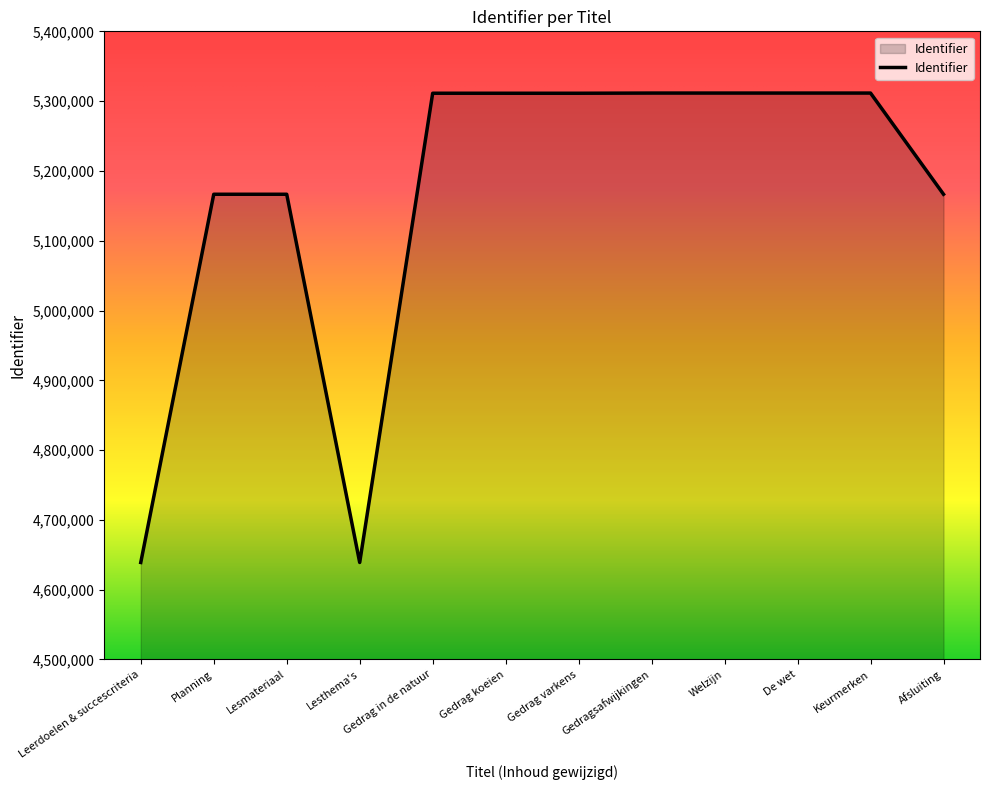

The value at Welzijn is 9408799. True or false?

False